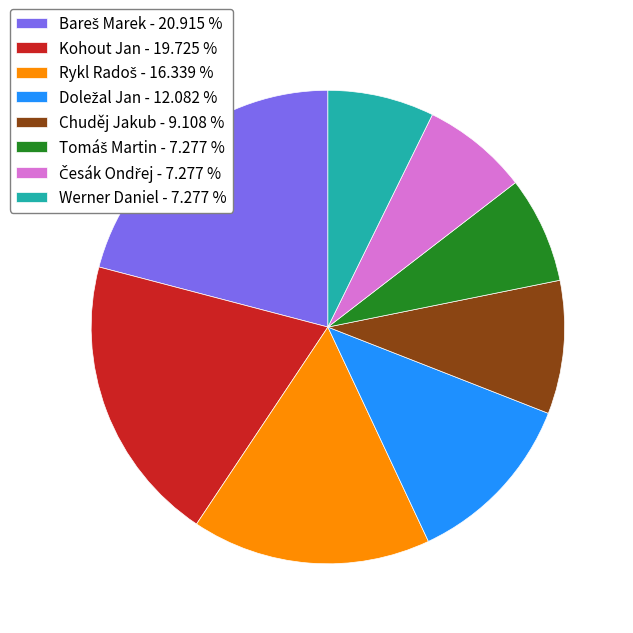

Does any single category account for the majority?

No